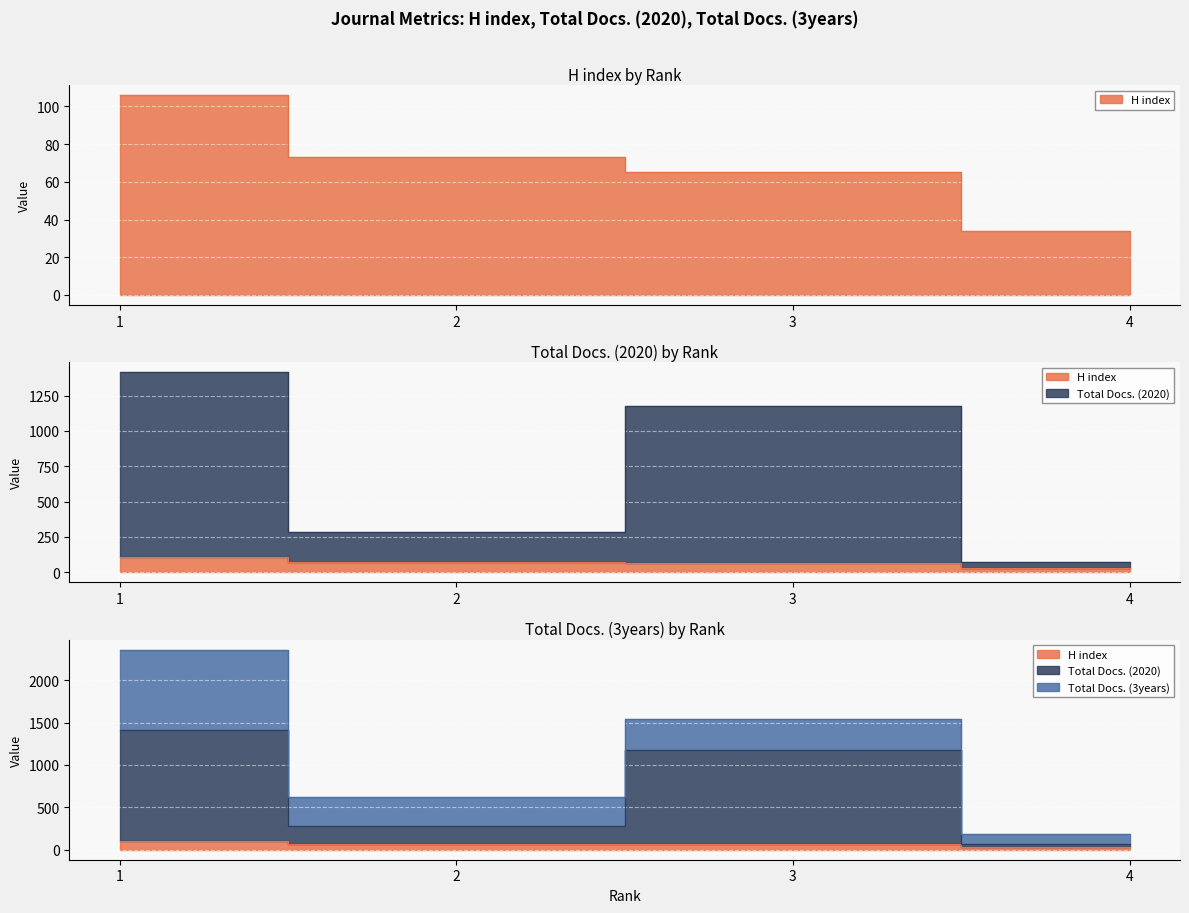

Is it true that H index equals 67 at 1?

False